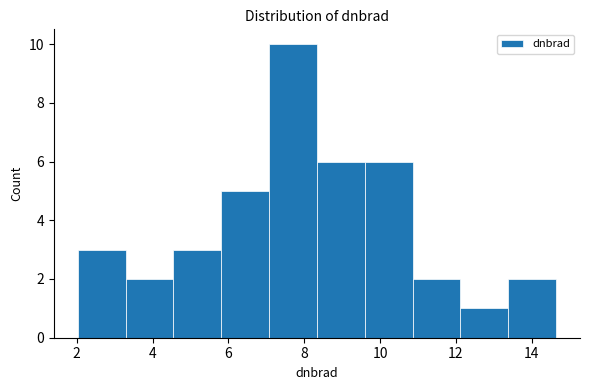

Which range on the x-axis has the tallest bar?

7.0 to 8.4